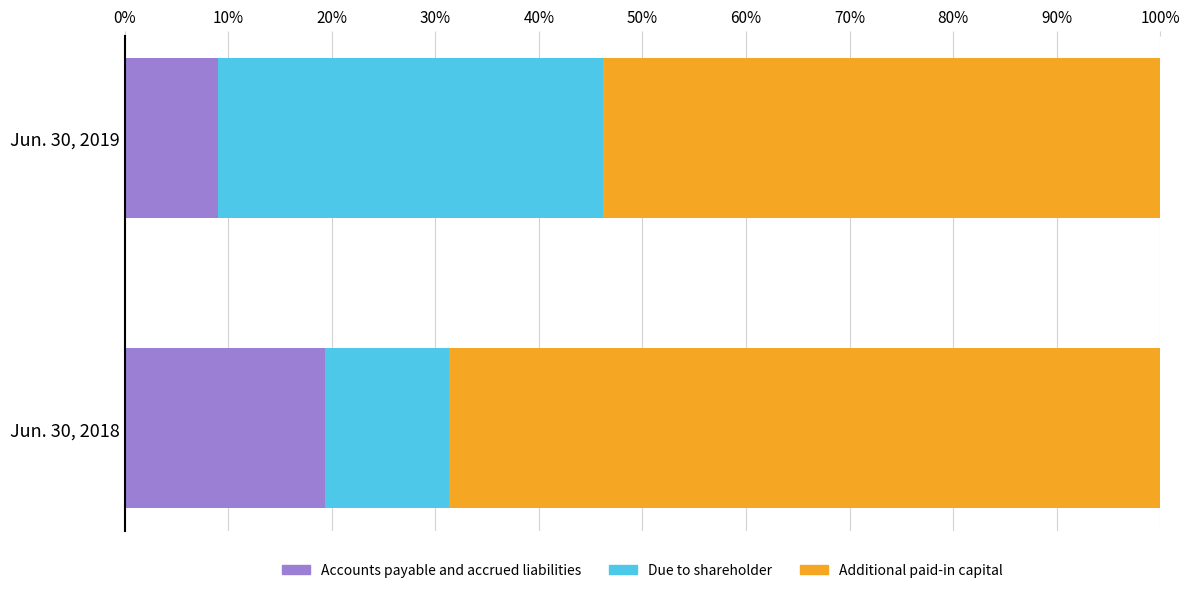

The value of Accounts payable and accrued liabilities at Jun. 30, 2018 is 31.7. True or false?

False